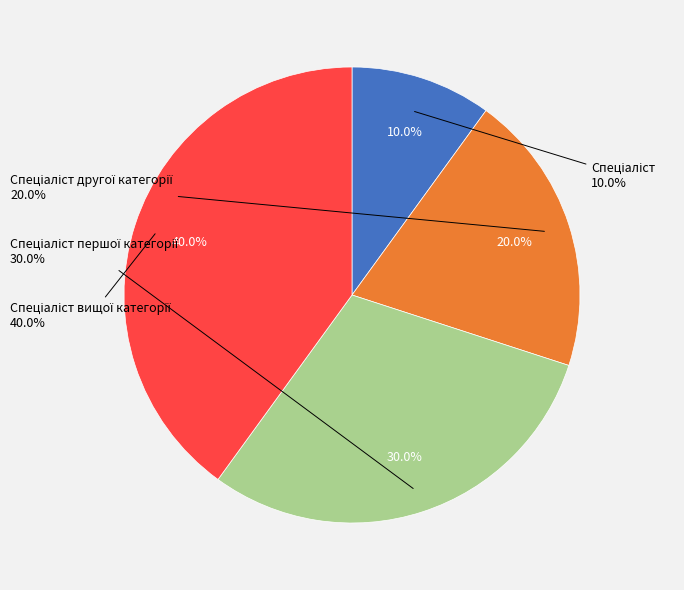

How many segments does this pie chart have?

4